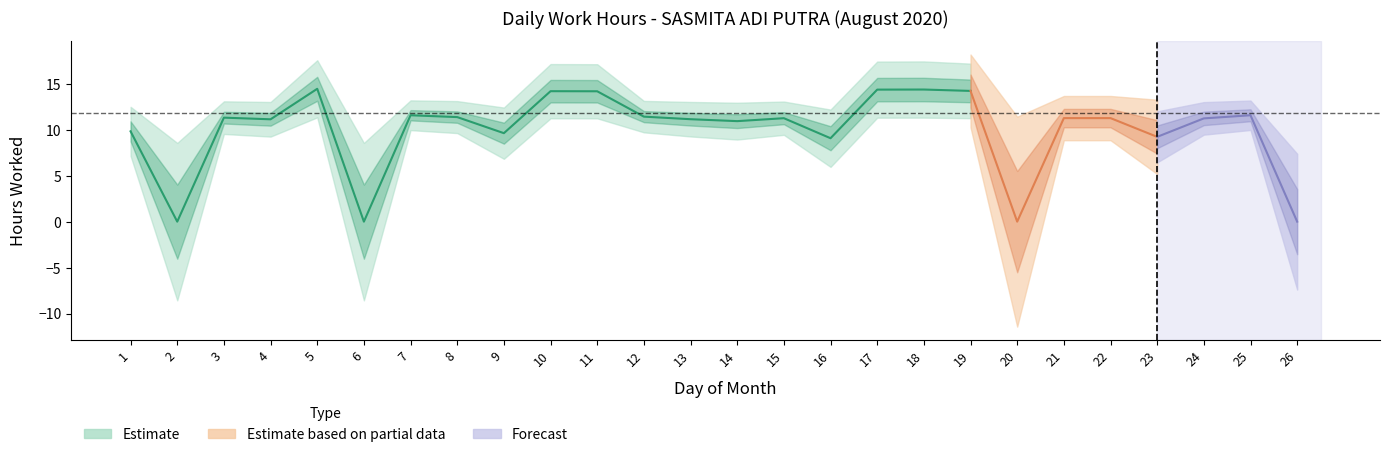

List the labels in order of value, largest first.

5, 18, 17, 19, 10, 11, 7, 25, 12, 8, 3, 21, 22, 15, 24, 13, 4, 14, 1, 9, 23, 16, 2, 6, 20, 26